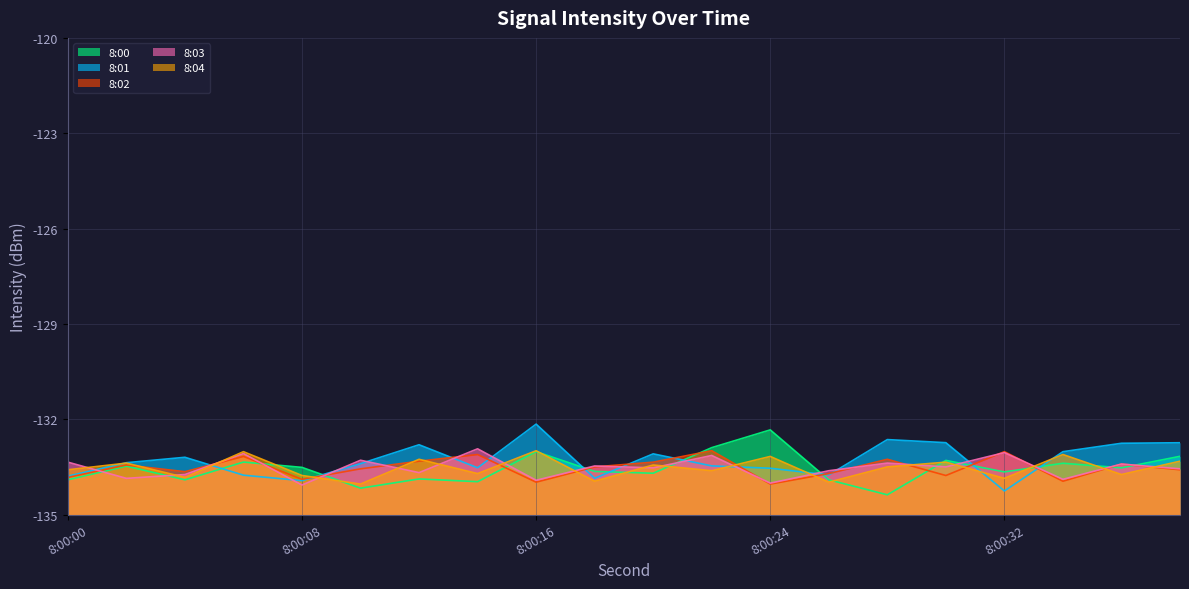

What is the maximum value shown in the chart?

-132.2